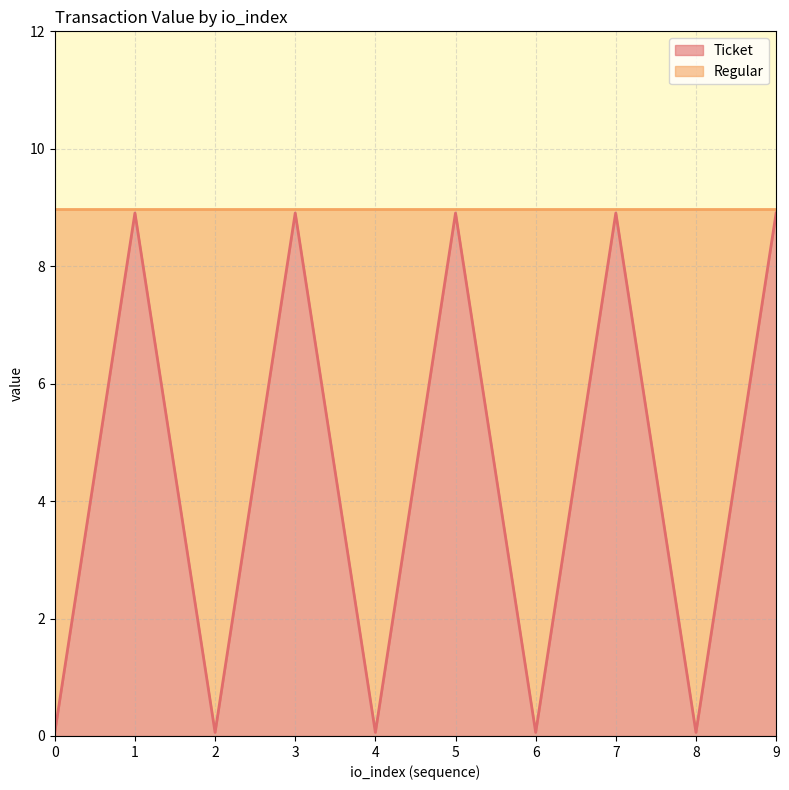

What is the value of the 4th point from the left?

8.9